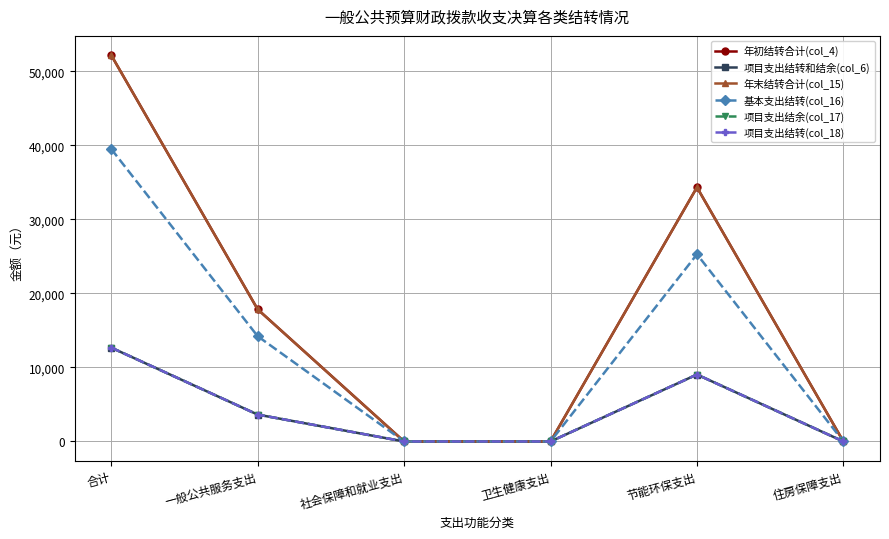

Does the chart have visible grid lines?

Yes